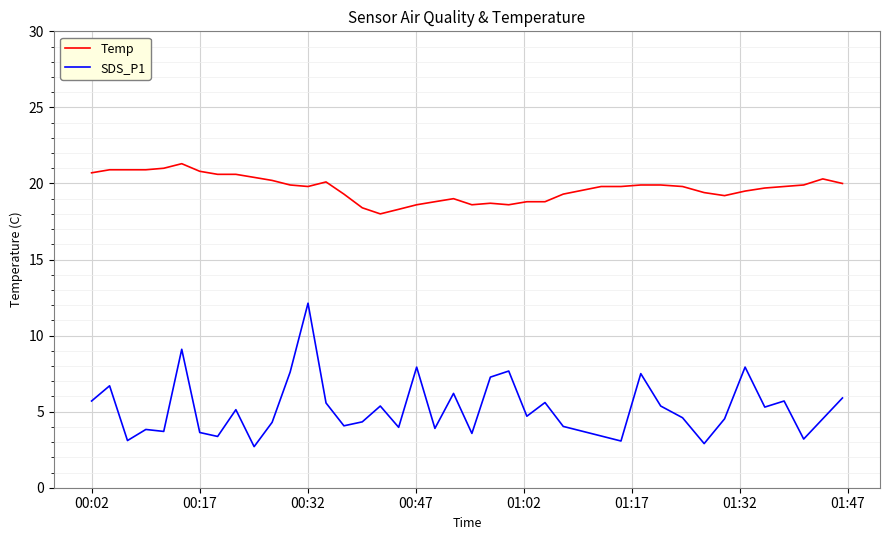

List the series in order of their overall mean, lowest first.

SDS_P1, Temp